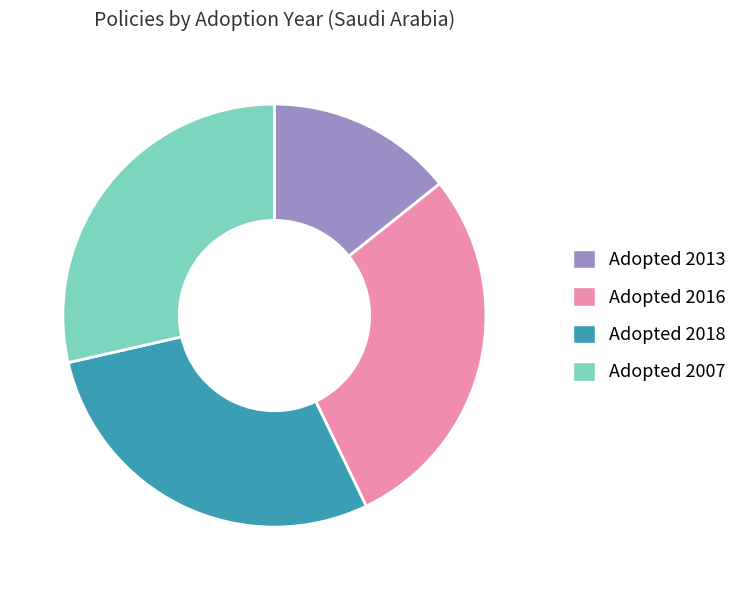

Count the number of slices in the pie.

4